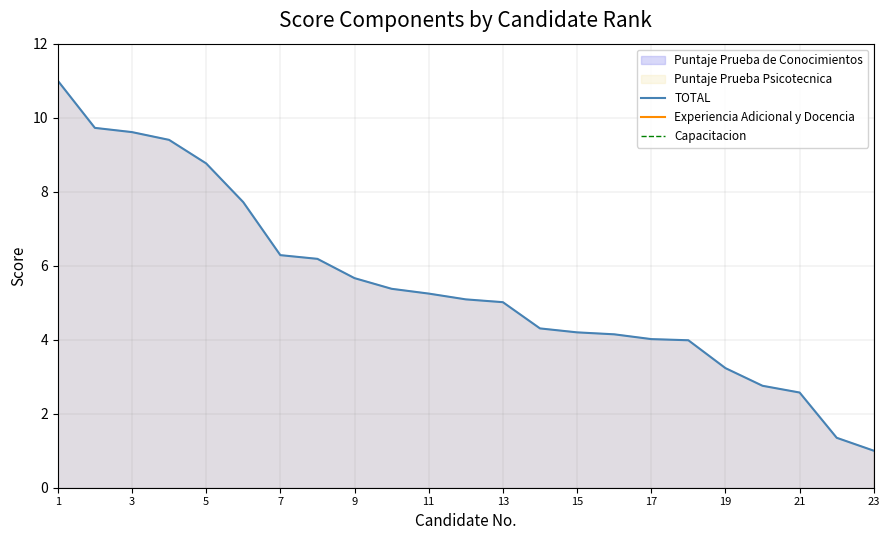

Where is Capacitacion nearest to the value -14?

5